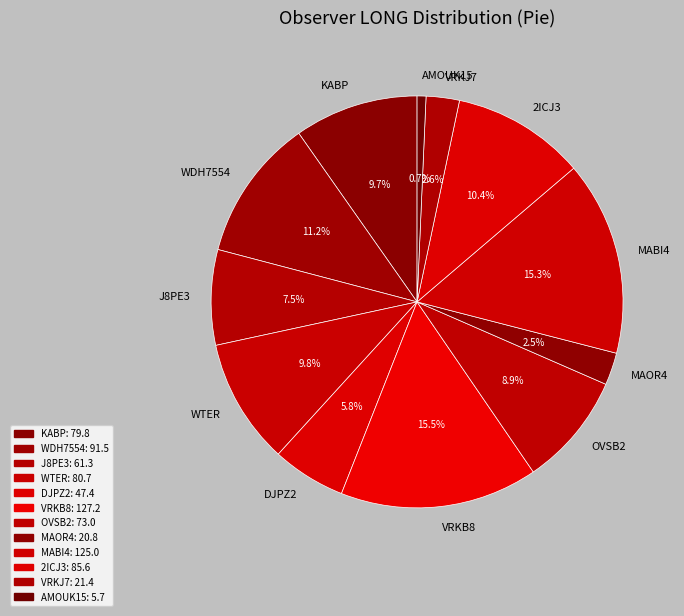

Which category has the smallest portion of the pie?

AMOUK15